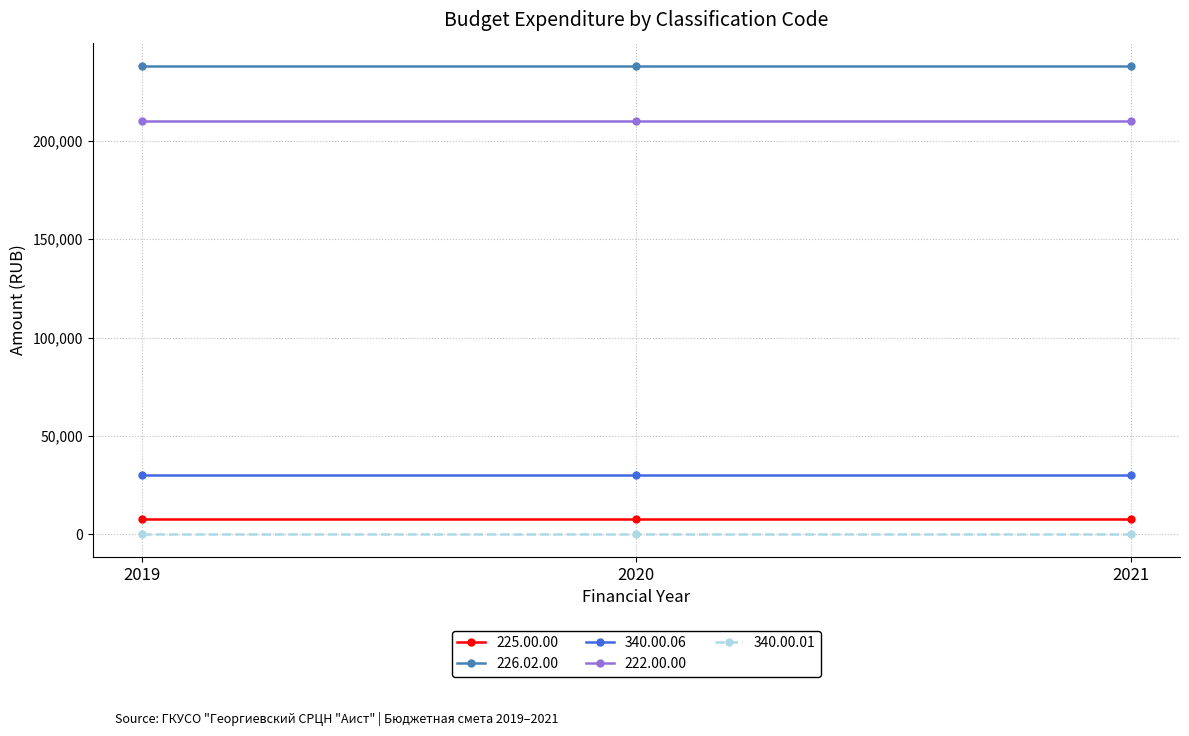

Reading left to right, transcribe all the data shown in this chart.

225.00.00: 7580.3	7580.3	7580.3
226.02.00: 237950.0	237950.0	237950.0
340.00.06: 30395.7	30395.7	30395.7
222.00.00: 210000.0	210000.0	210000.0
340.00.01: 400.0	400.0	400.0